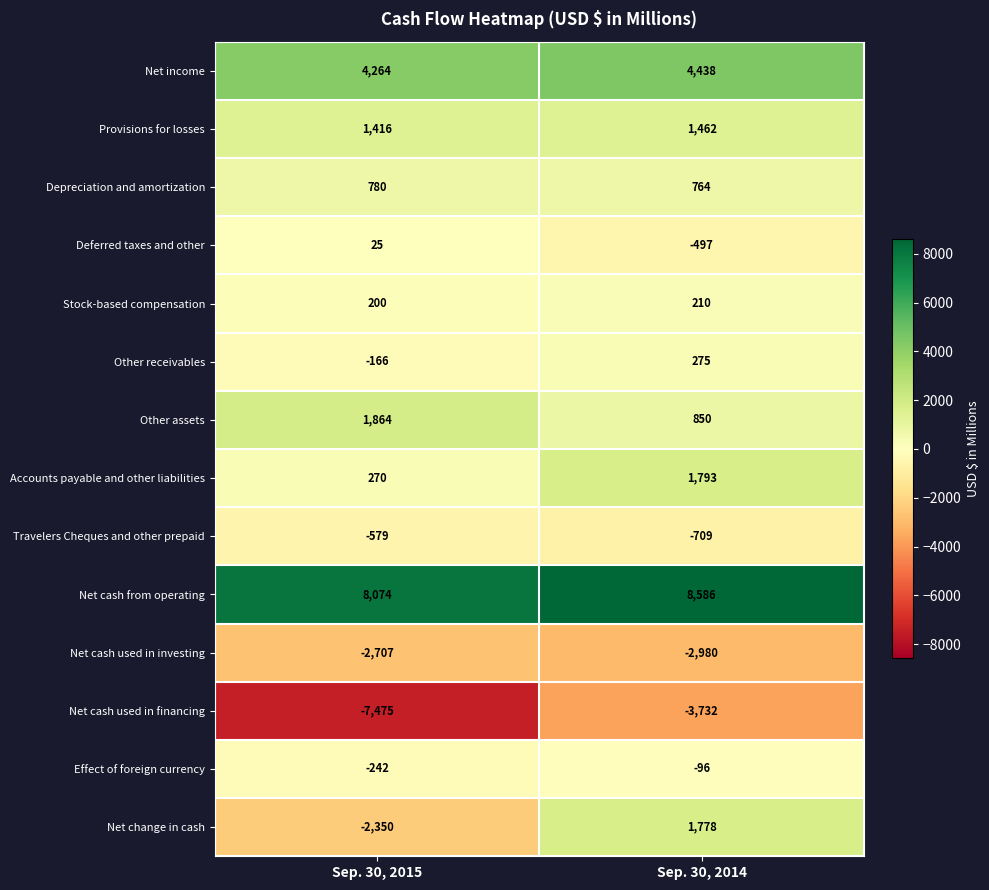

What is the smallest value displayed?

-7475